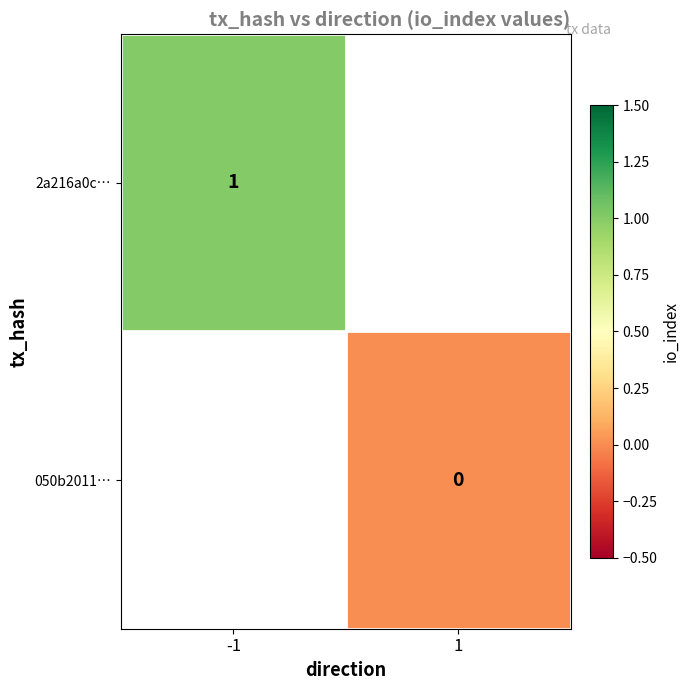

True or false: 2a216a0c… has a value of 0 at -1.

False